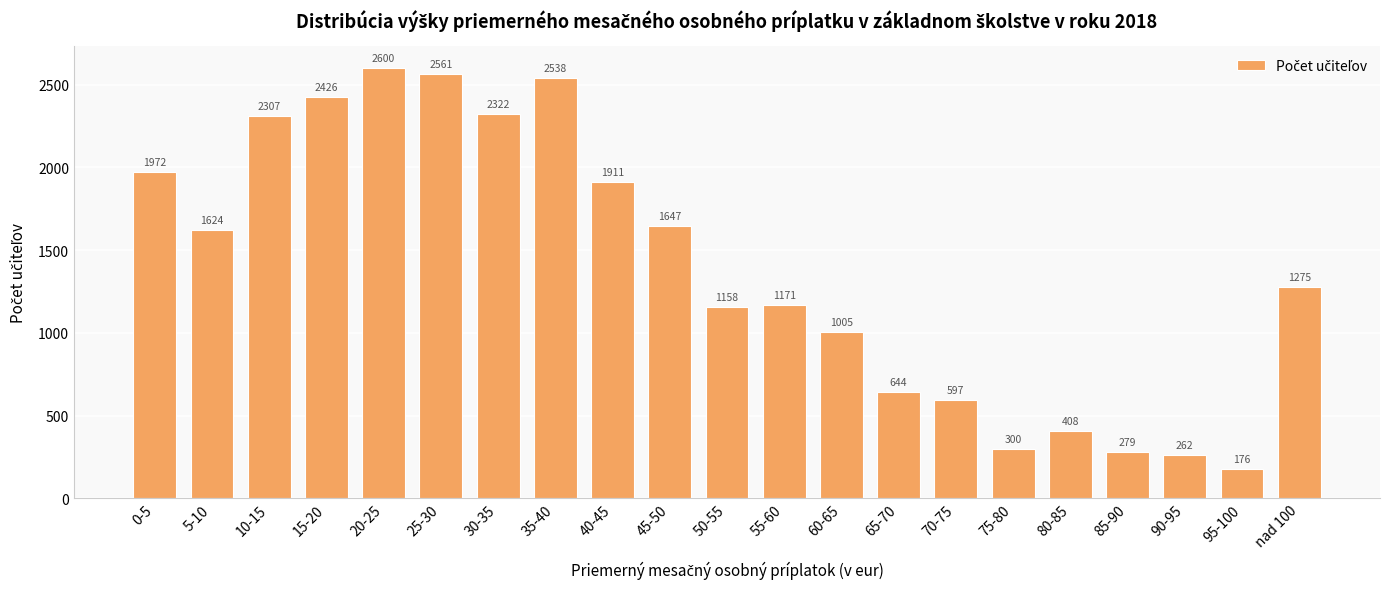

The value at 90-95 is 262. True or false?

True